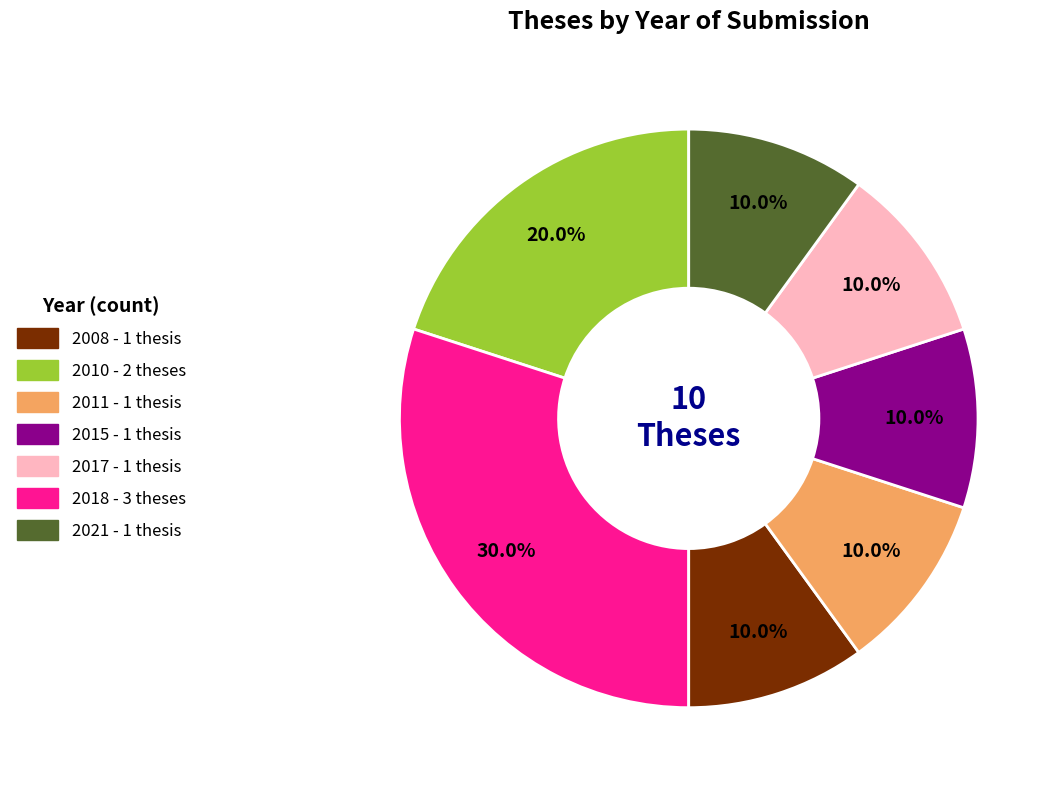

How many slices are in this pie chart?

7